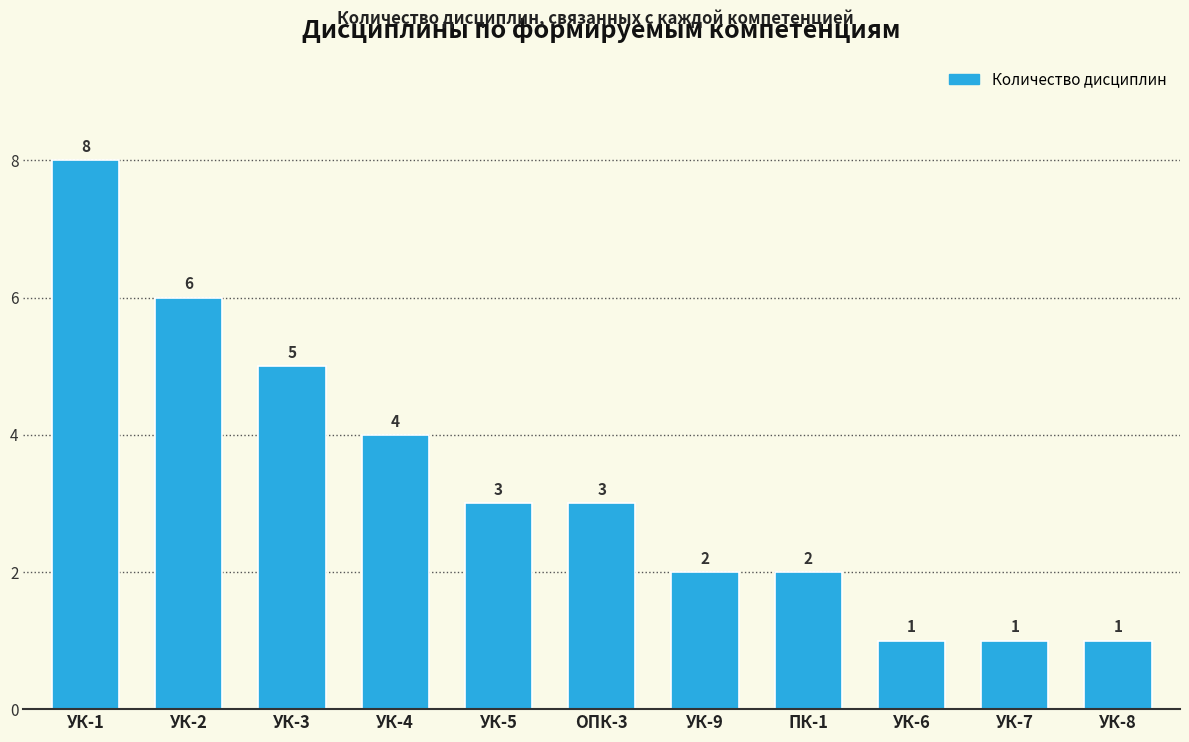

What is the smallest value displayed?

1